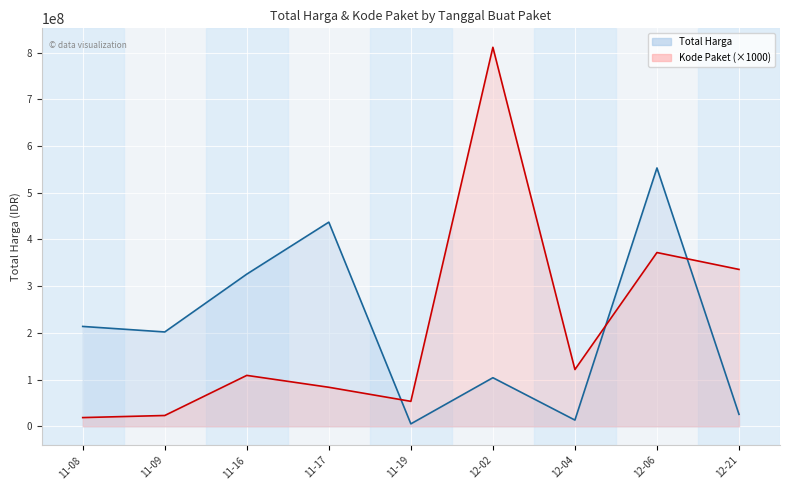

What is the difference between the maximum and second lowest values in the Total Harga series?

539762700